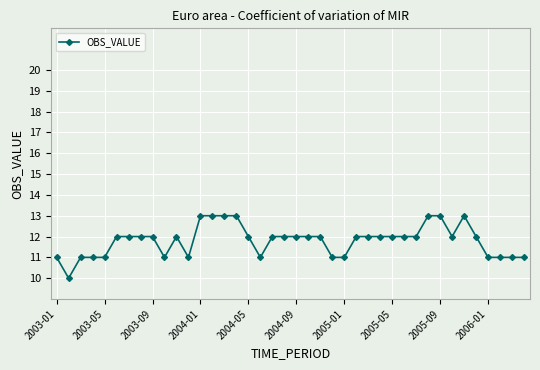

How many values are between 11 and 12?

32